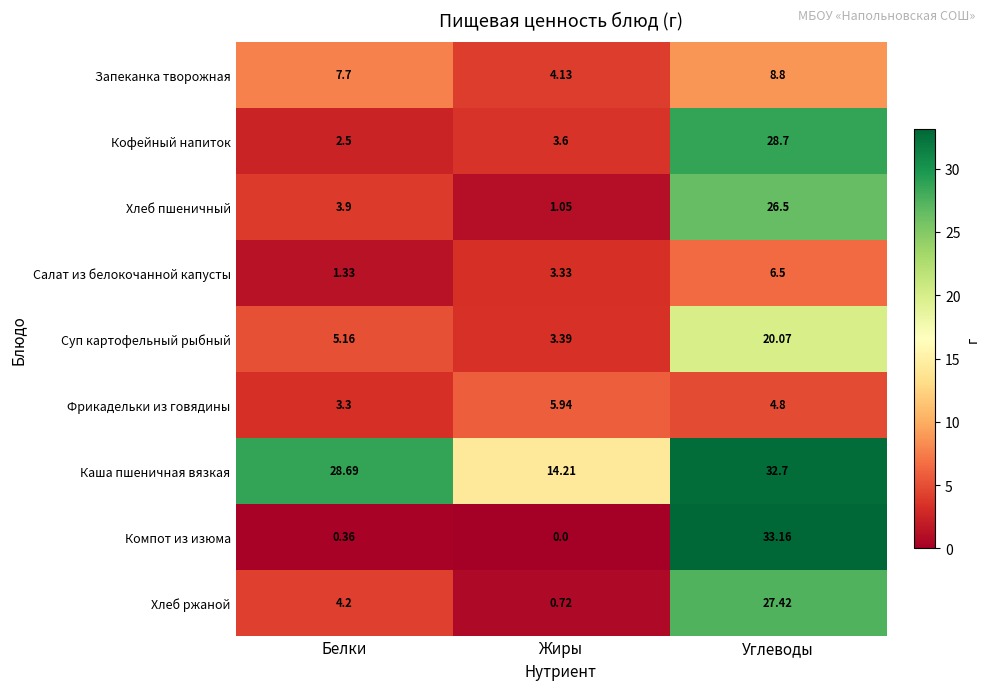

At which category is the sum across all series the highest?

Углеводы